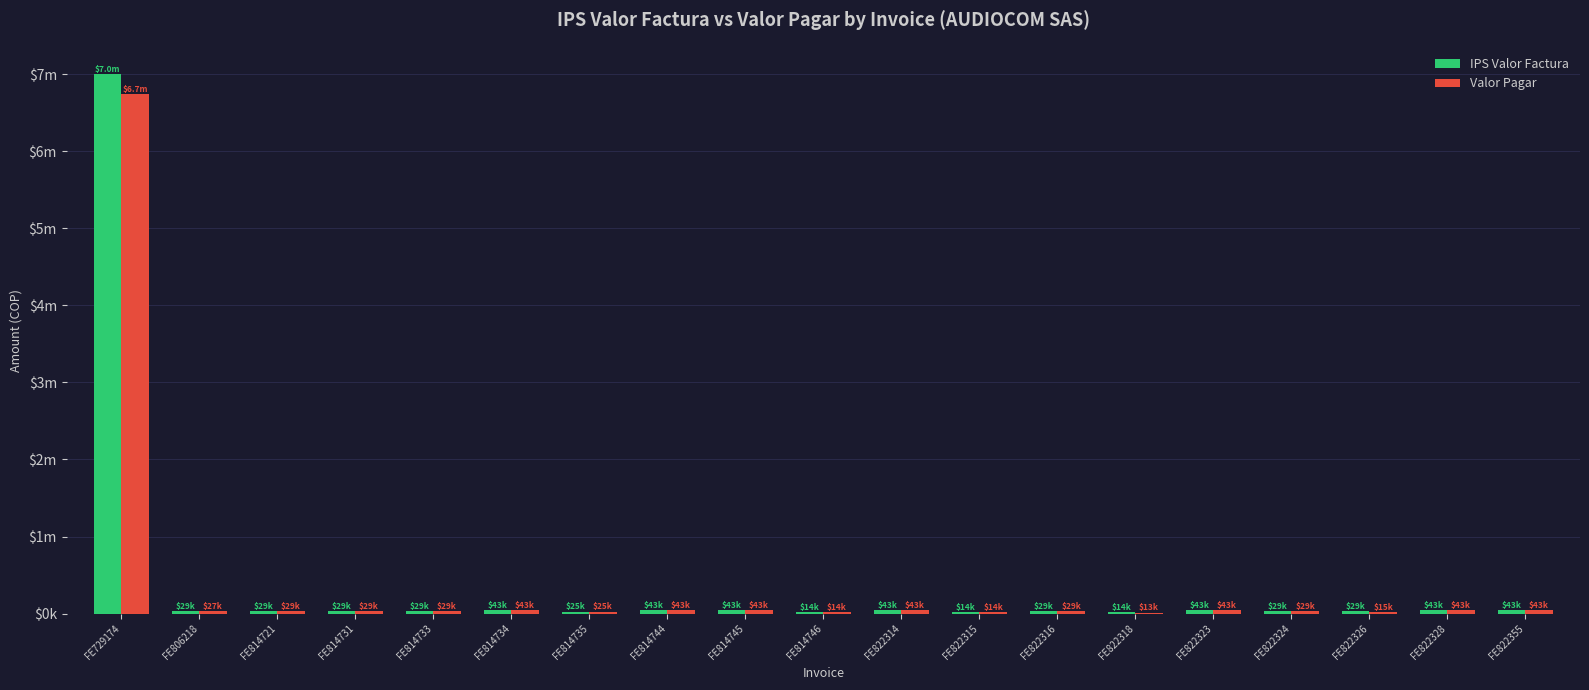

At which category does the chart reach its minimum across all series?

FE822318